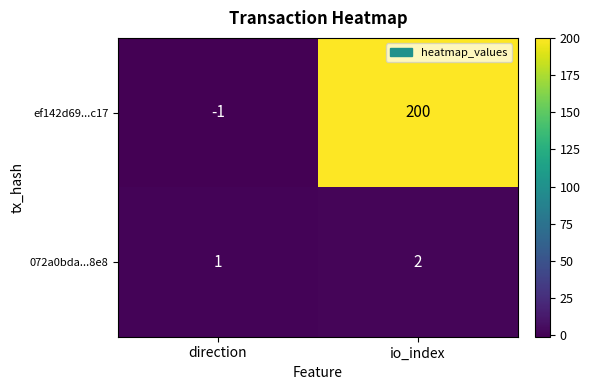

Reading left to right, list all the values displayed in this chart.

ef142d69...c17: -1	200
072a0bda...8e8: 1	2